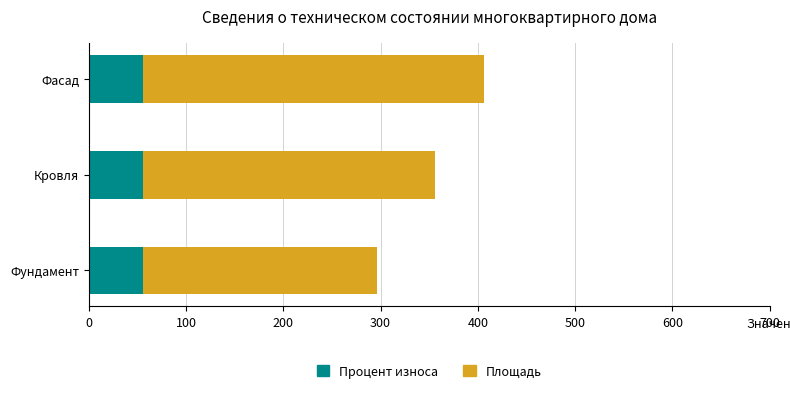

What is the maximum value for Процент износа?

56